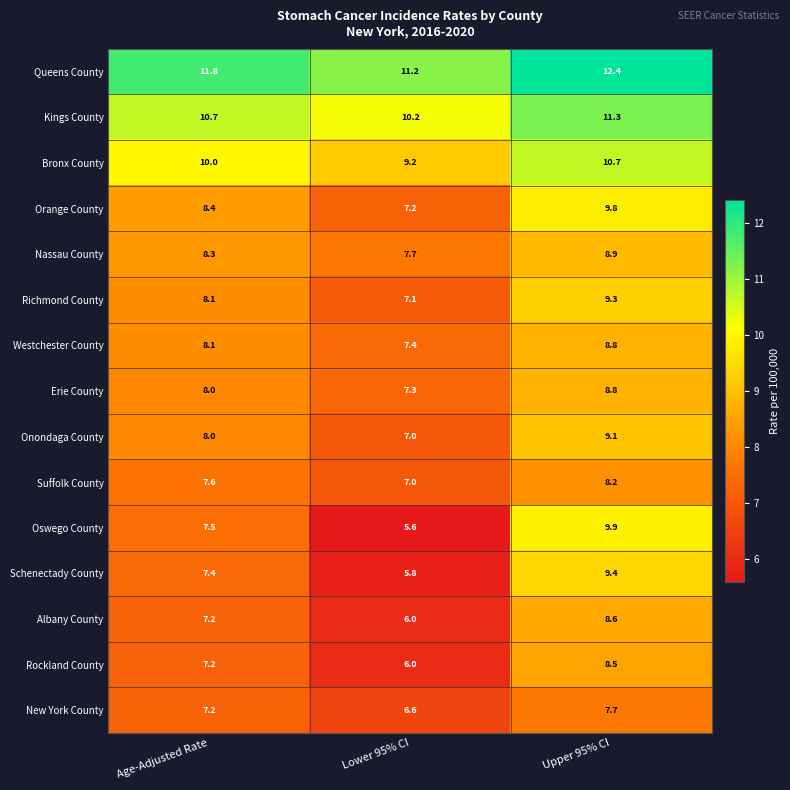

True or false: Bronx County has a value of 2.6 at Age-Adjusted Rate.

False